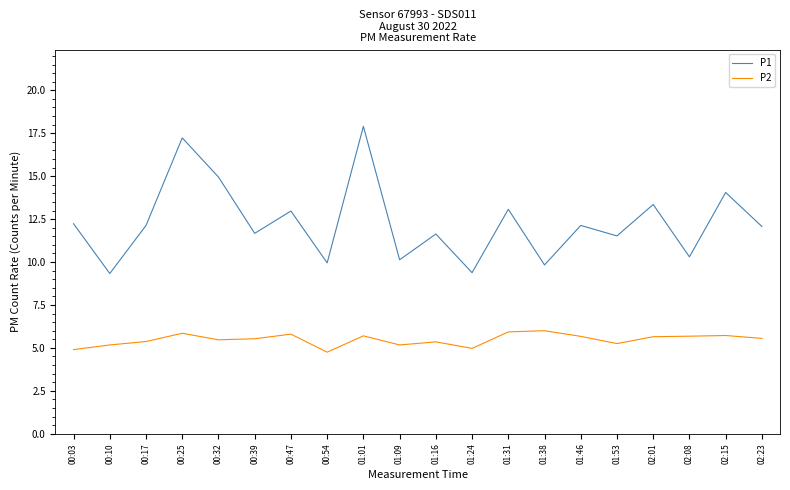

Which category has the highest value in the P1 series?

01:01